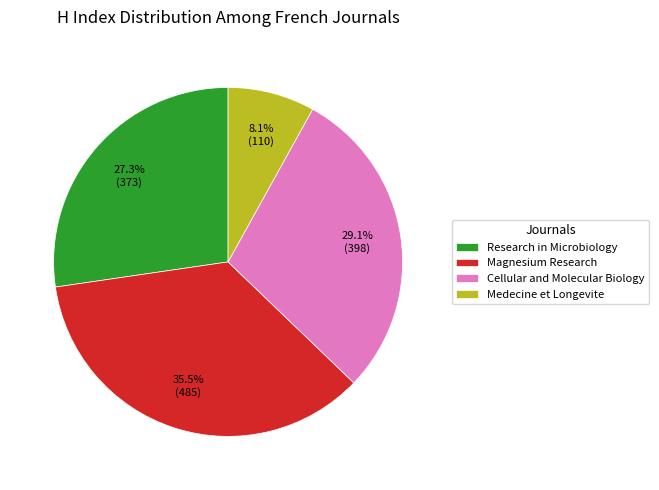

Is Magnesium Research the majority of the pie?

No